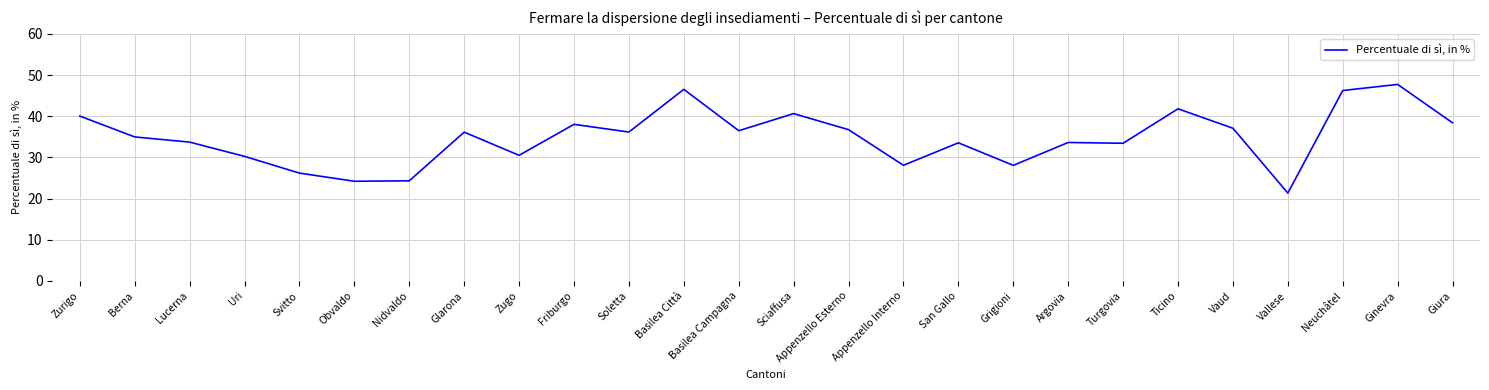

The chart shows a value of 26.2 at Svitto. True or false?

True